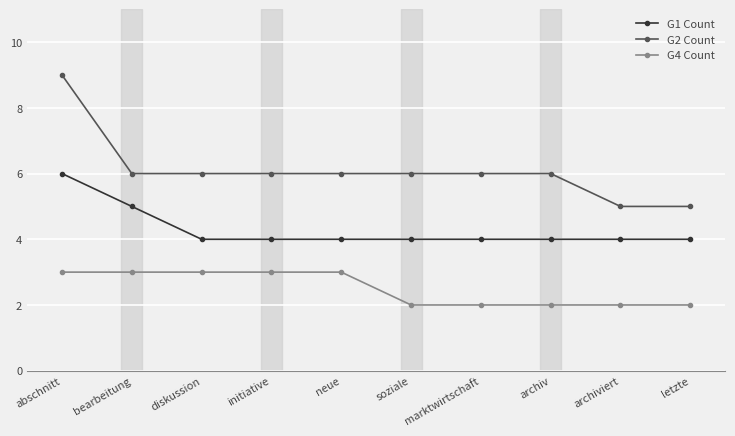

What is the greatest value displayed?

9